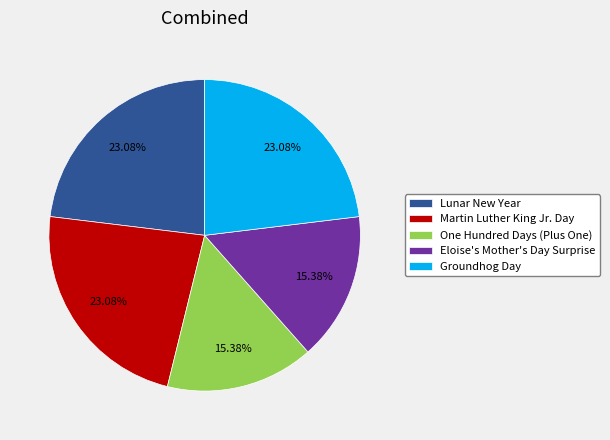

To the nearest percent, what is the average slice percentage?

20%